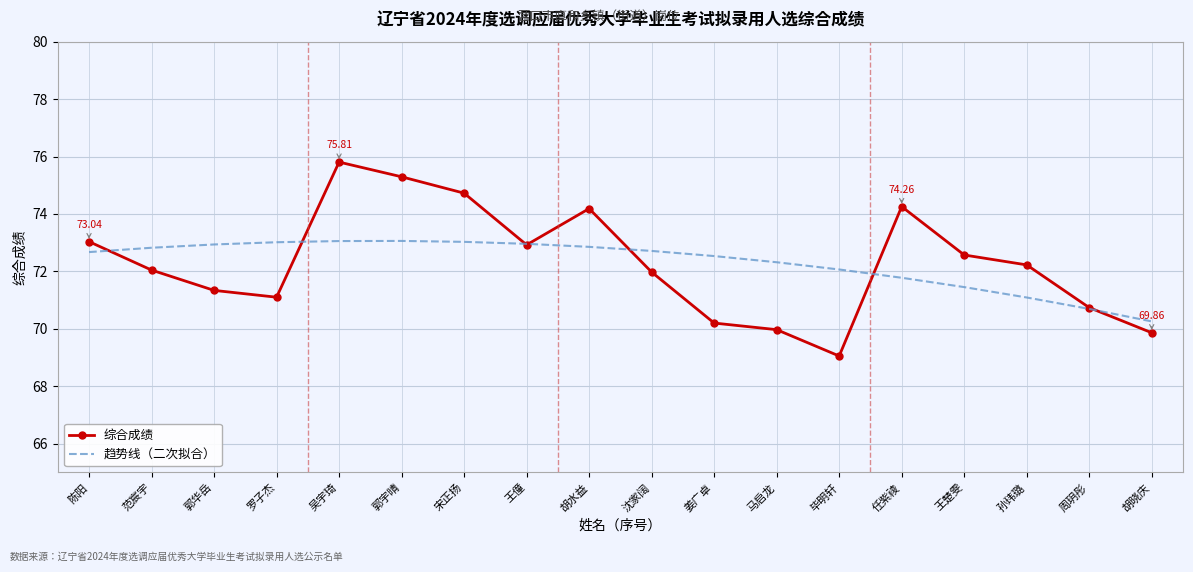

Is the value of 综合成绩 at 周玥彤 greater than the value of 趋势线（二次拟合） at 郭宇晴?

No